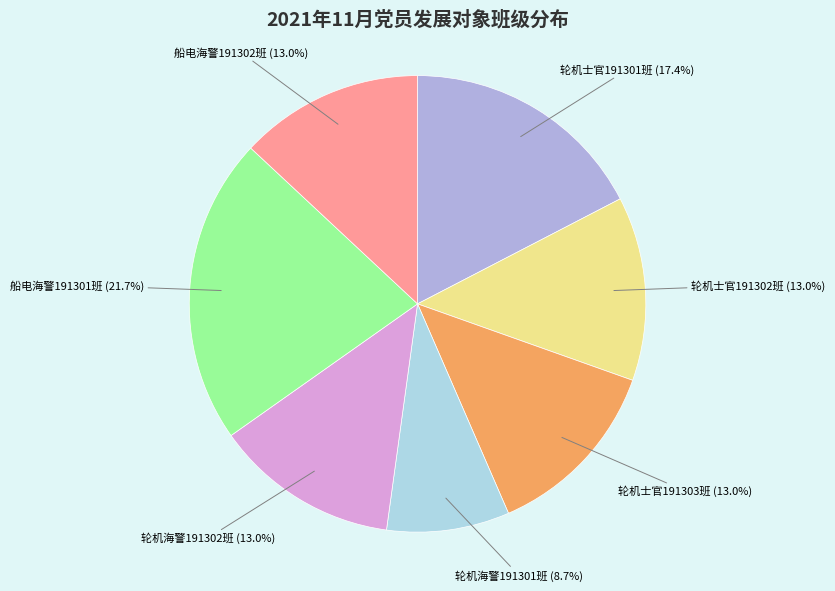

What is the ratio of the value at 轮机士官191301班 to the value at 轮机士官191303班?

1.3